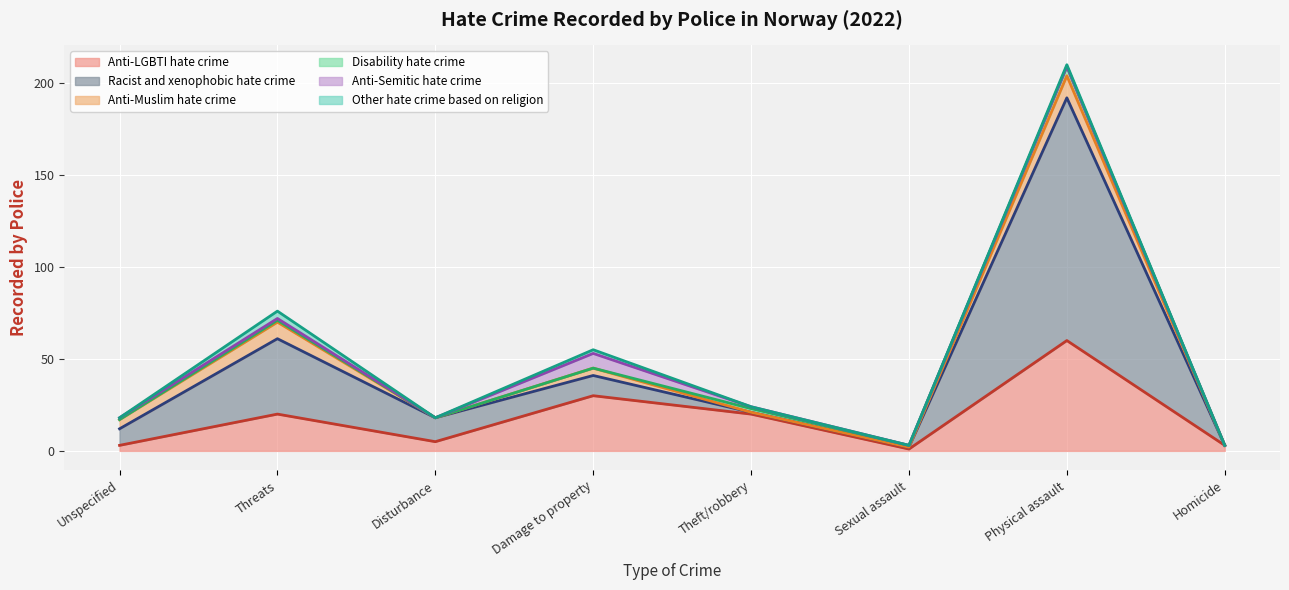

Count the number of categories in the chart.

8